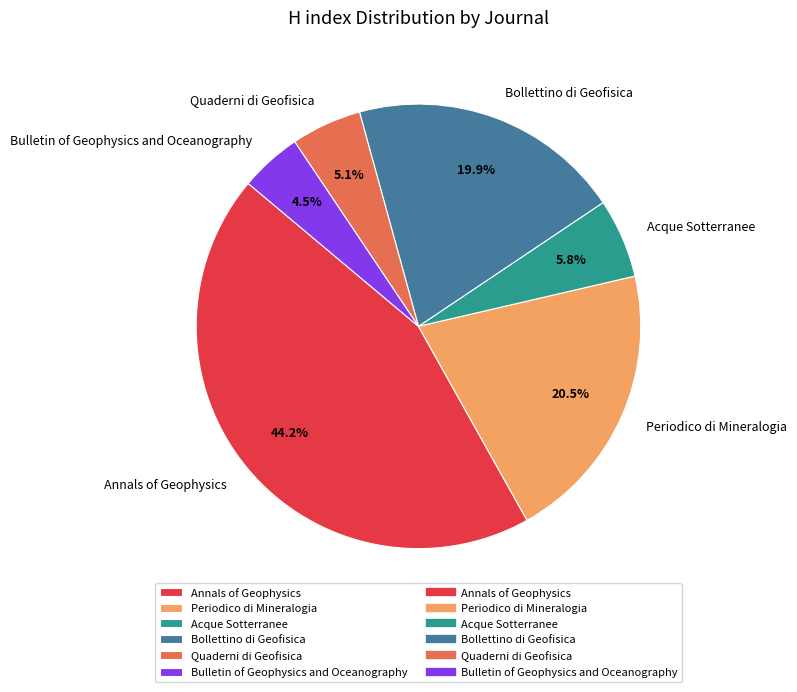

Between Bulletin of Geophysics and Oceanography and Quaderni di Geofisica, which is larger?

Quaderni di Geofisica